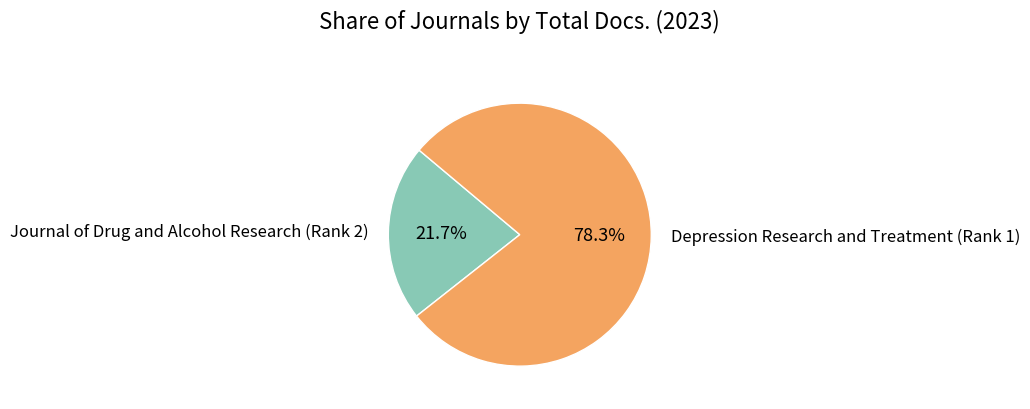

Is it true that Depression Research and Treatment (Rank 1) is 70% of the pie?

False